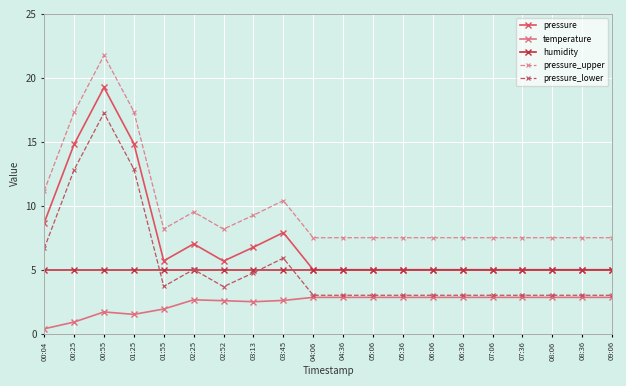

True or false: humidity and pressure_upper cross at least once.

False